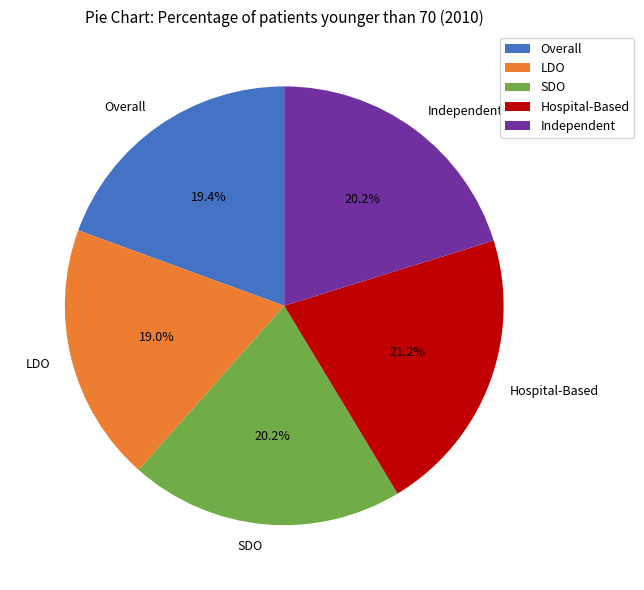

How many segments does this pie chart have?

5